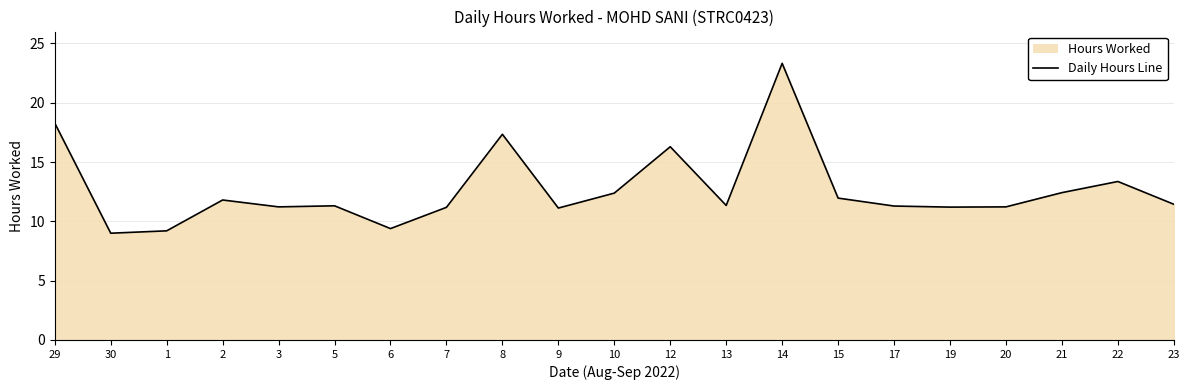

Which has a higher value, 12 or 1?

12